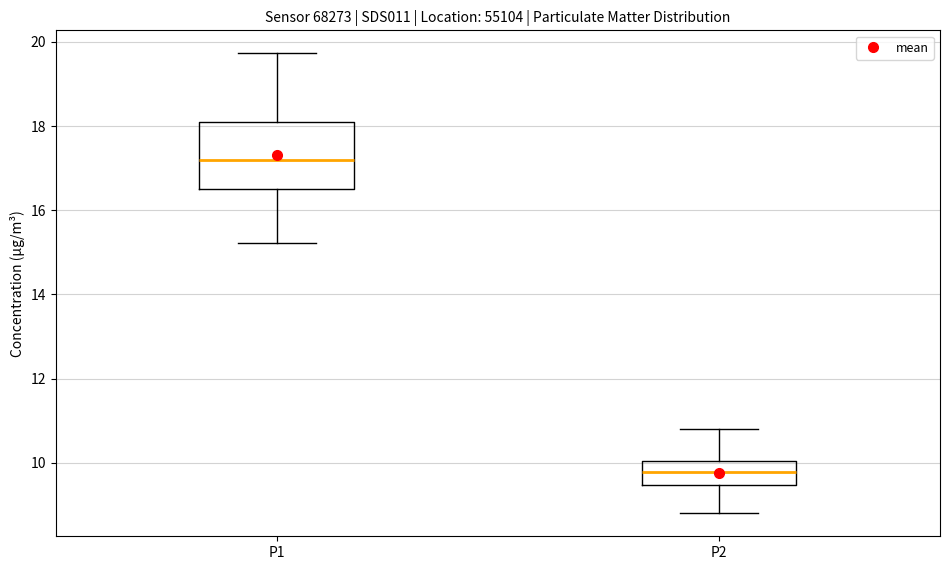

Which box has the lowest median line?

P2